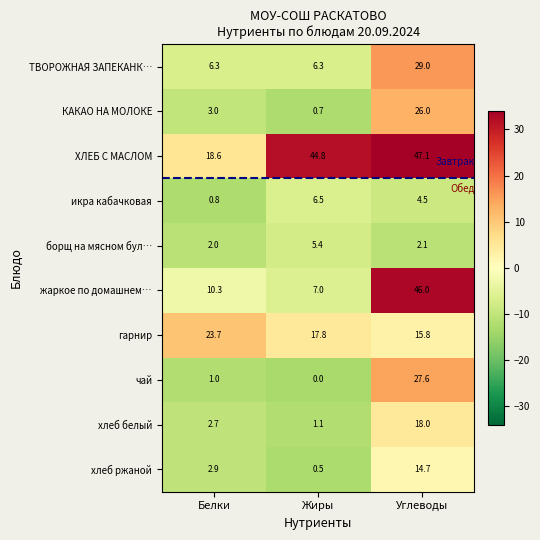

What is the lowest value of the ХЛЕБ С МАСЛОМ series?

18.6